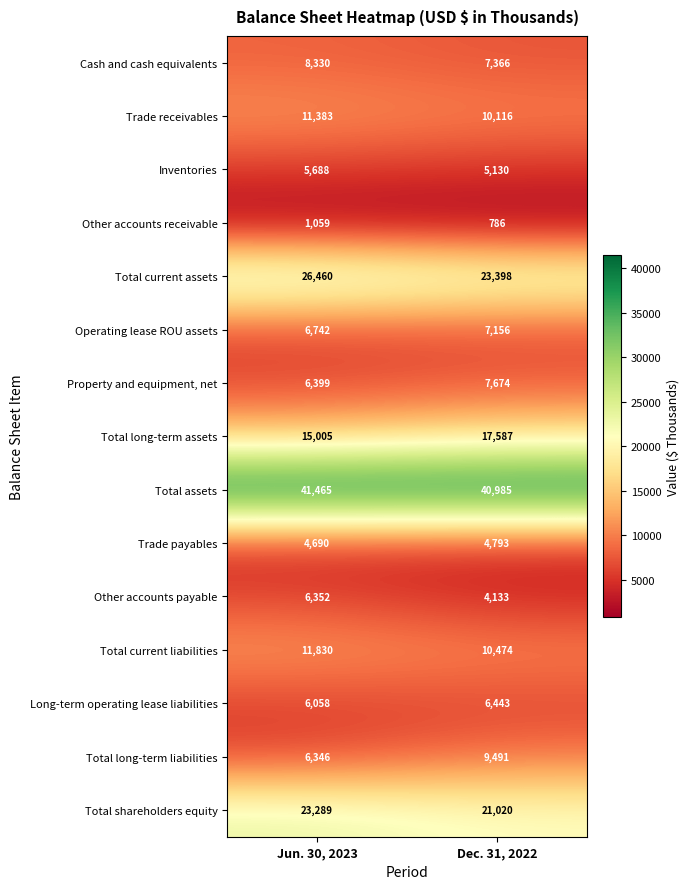

Reading right to left, what are all the values shown in this chart?

Cash and cash equivalents: Dec. 31, 2022=7366	Jun. 30, 2023=8330
Trade receivables: Dec. 31, 2022=10116	Jun. 30, 2023=11383
Inventories: Dec. 31, 2022=5130	Jun. 30, 2023=5688
Other accounts receivable: Dec. 31, 2022=786	Jun. 30, 2023=1059
Total current assets: Dec. 31, 2022=23398	Jun. 30, 2023=26460
Operating lease ROU assets: Dec. 31, 2022=7156	Jun. 30, 2023=6742
Property and equipment, net: Dec. 31, 2022=7674	Jun. 30, 2023=6399
Total long-term assets: Dec. 31, 2022=17587	Jun. 30, 2023=15005
Total assets: Dec. 31, 2022=40985	Jun. 30, 2023=41465
Trade payables: Dec. 31, 2022=4793	Jun. 30, 2023=4690
Other accounts payable: Dec. 31, 2022=4133	Jun. 30, 2023=6352
Total current liabilities: Dec. 31, 2022=10474	Jun. 30, 2023=11830
Long-term operating lease liabilities: Dec. 31, 2022=6443	Jun. 30, 2023=6058
Total long-term liabilities: Dec. 31, 2022=9491	Jun. 30, 2023=6346
Total shareholders equity: Dec. 31, 2022=21020	Jun. 30, 2023=23289